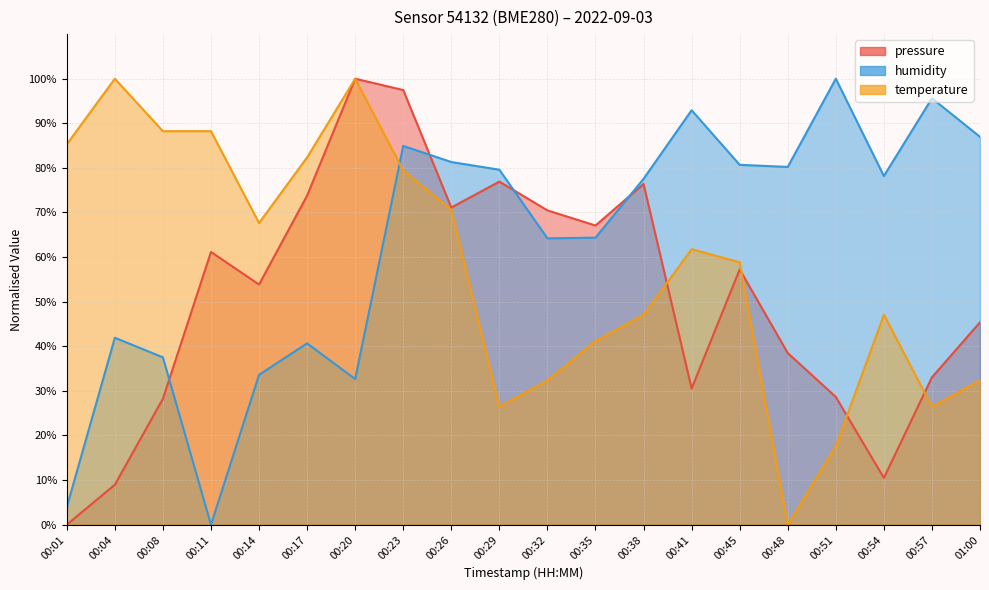

True or false: temperature has more than 1 points higher than both neighbors.

True